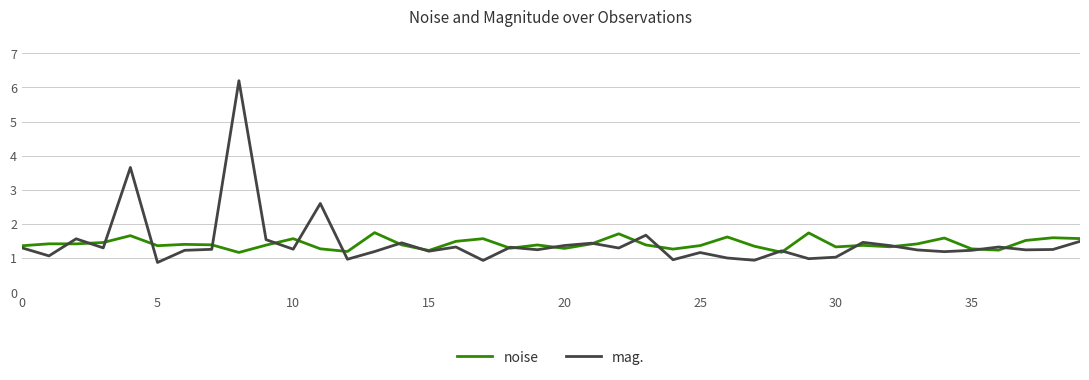

List the series in order of their peak value, lowest first.

noise, mag.